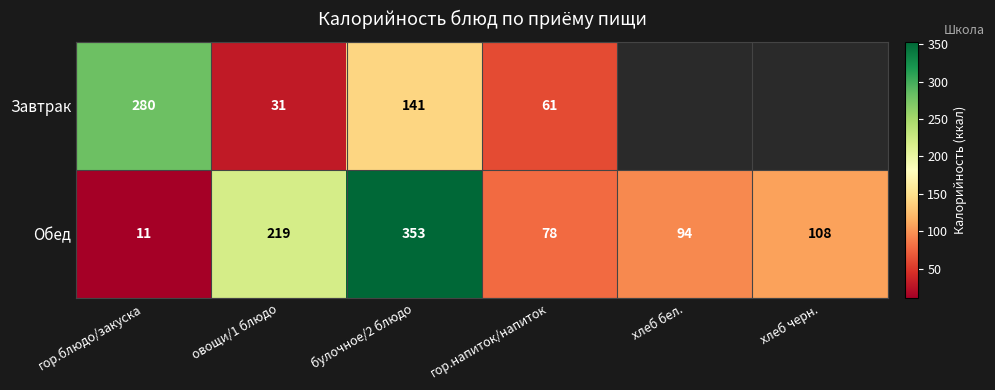

What is the maximum value shown in the chart?

353.0